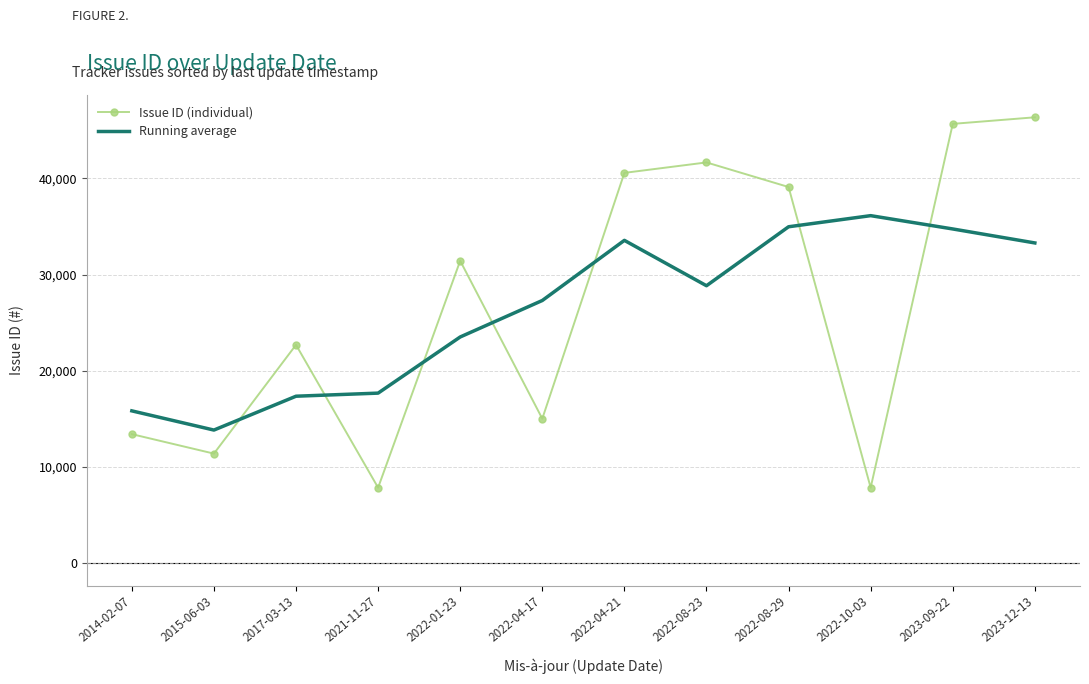

Which category has the highest value across all series?

2023-12-13